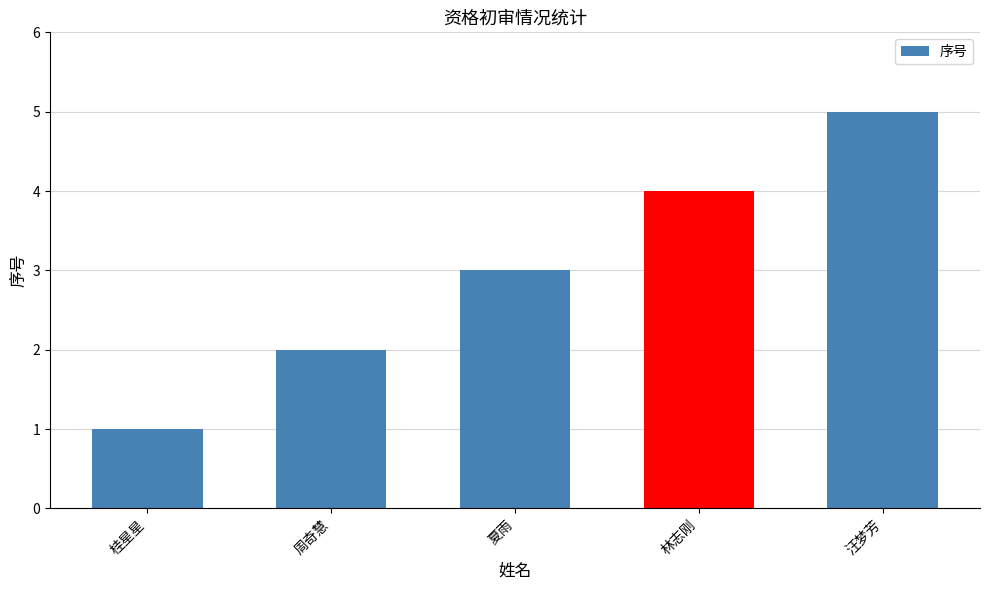

What is the minimum value shown in the chart?

1